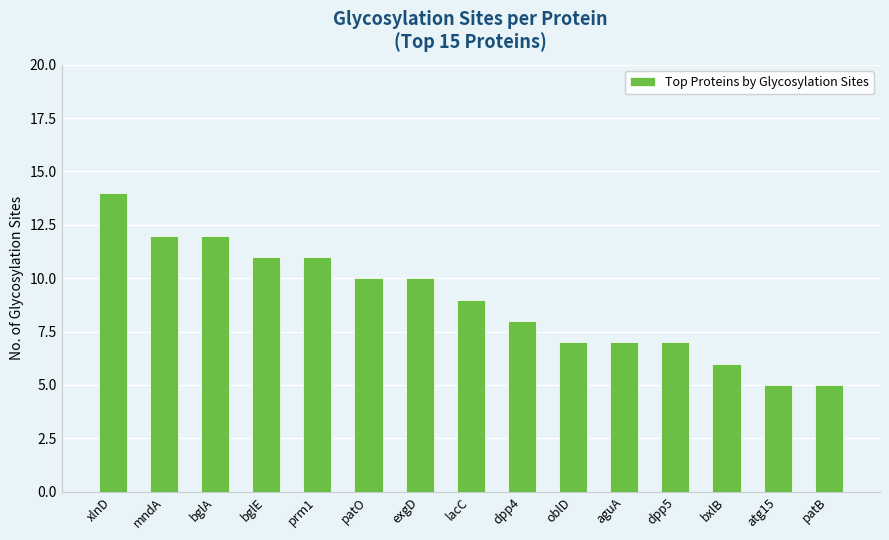

Which has a higher value, oblD or bglE?

bglE